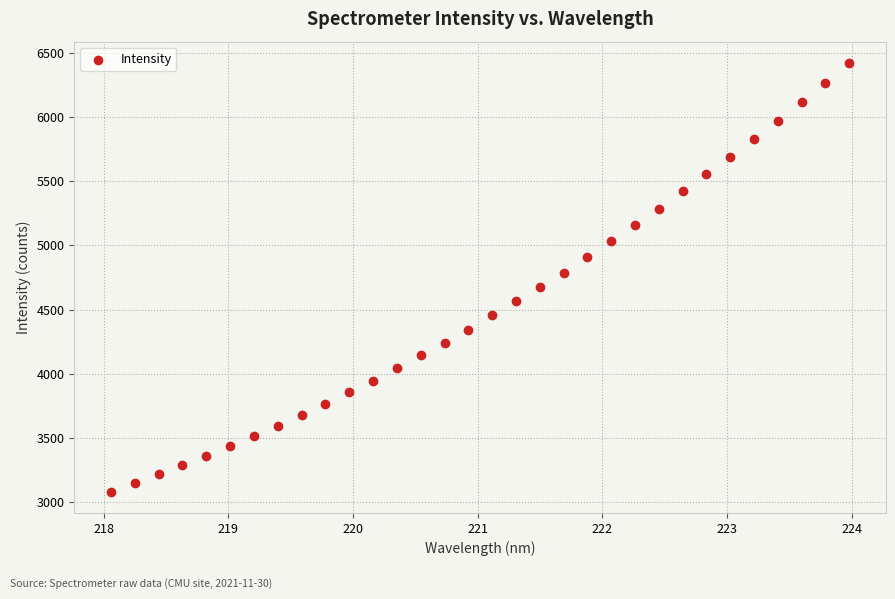

What is the range of Y values (max minus min)?

3336.9